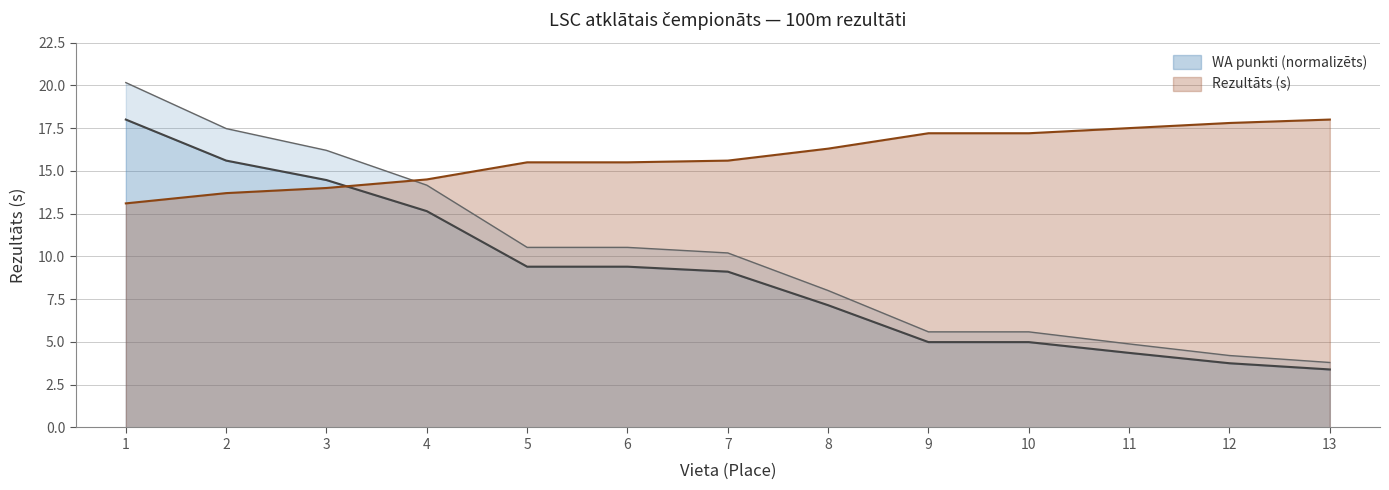

Which series has the largest total across all categories?

Rezultats